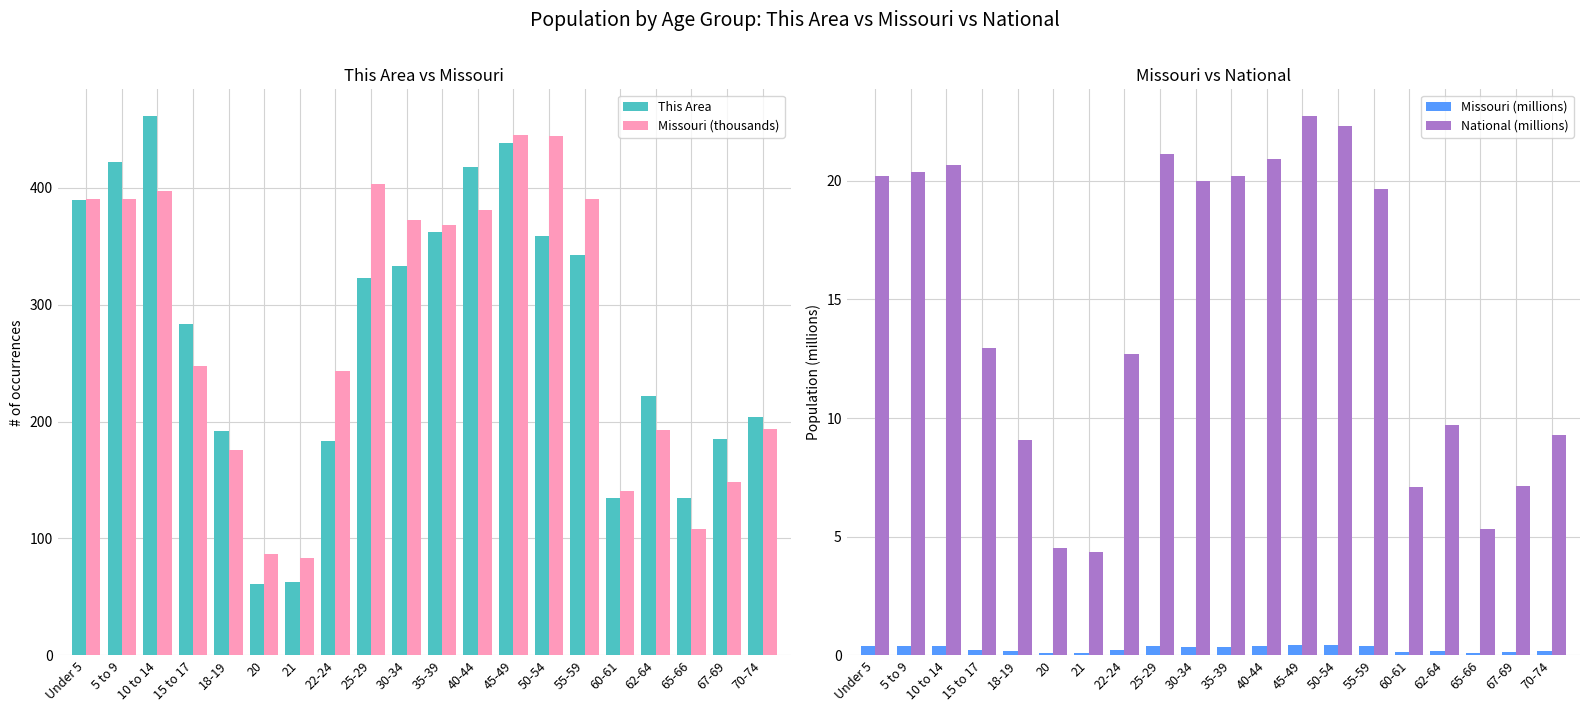

Reading left to right, what are all the values shown in this chart?

This Area: 389.0	422.0	461.0	283.0	192.0	61.0	63.0	183.0	323.0	333.0	362.0	418.0	438.0	359.0	342.0	135.0	222.0	135.0	185.0	204.0
Missouri (thousands): 390.2	390.5	396.9	247.8	176.0	86.5	83.5	243.2	403.2	372.2	368.1	380.5	444.8	443.8	390.0	140.8	192.5	108.4	148.7	193.4
Missouri (millions): 0.4	0.4	0.4	0.2	0.2	0.1	0.1	0.2	0.4	0.4	0.4	0.4	0.4	0.4	0.4	0.1	0.2	0.1	0.1	0.2
National (millions): 20.2	20.3	20.7	13.0	9.1	4.5	4.4	12.7	21.1	20.0	20.2	20.9	22.7	22.3	19.7	7.1	9.7	5.3	7.1	9.3